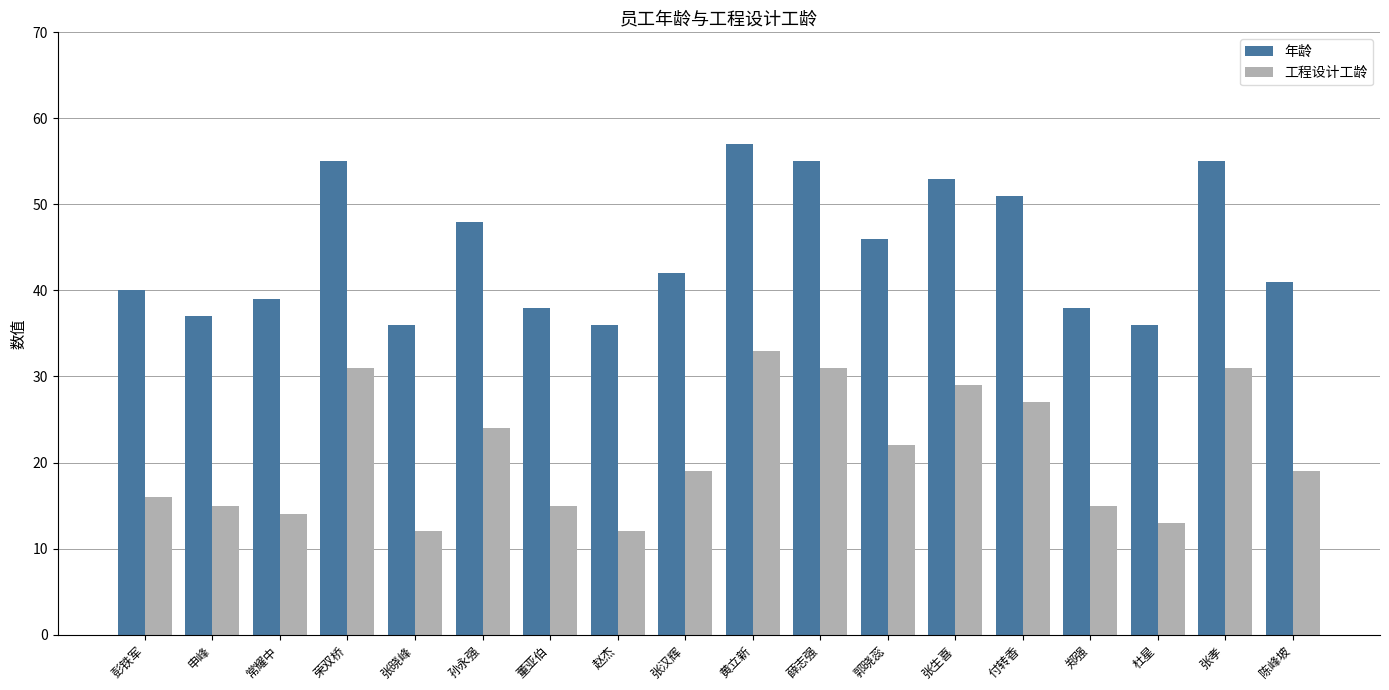

True or false: 年龄 has a value of 42 at 张汉辉.

True